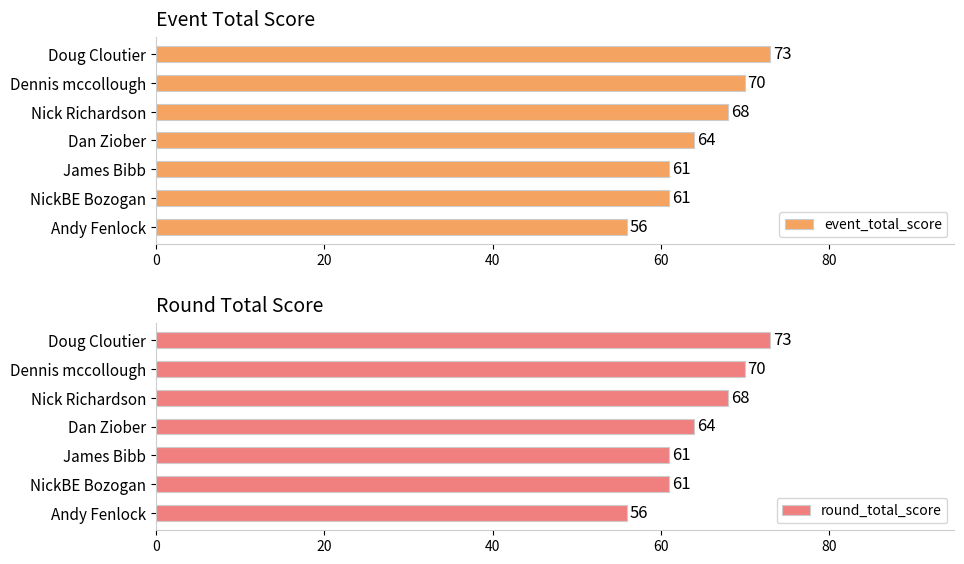

True or false: round_total_score has a value of 20 at NickBE Bozogan.

False